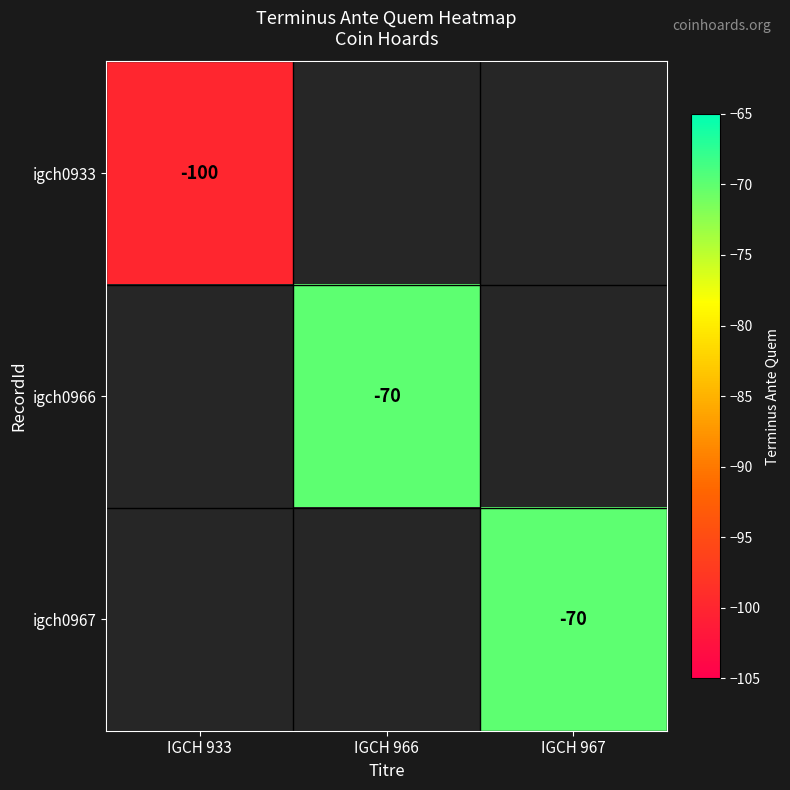

The igch0966 series shows -28 at IGCH 966. True or false?

False